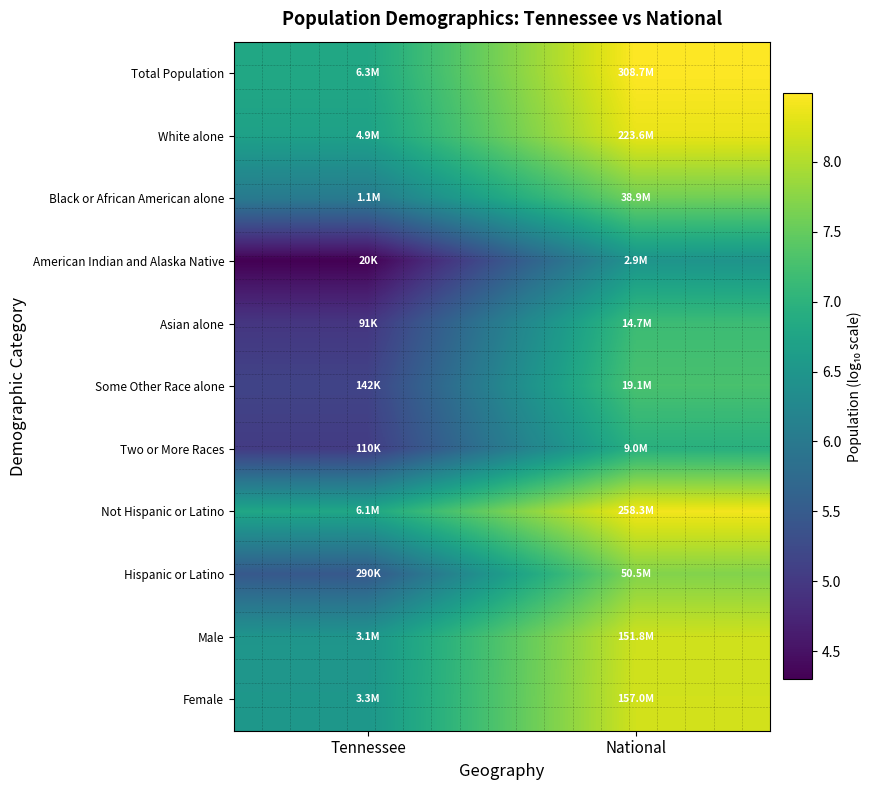

What is the smallest value displayed?

4.3